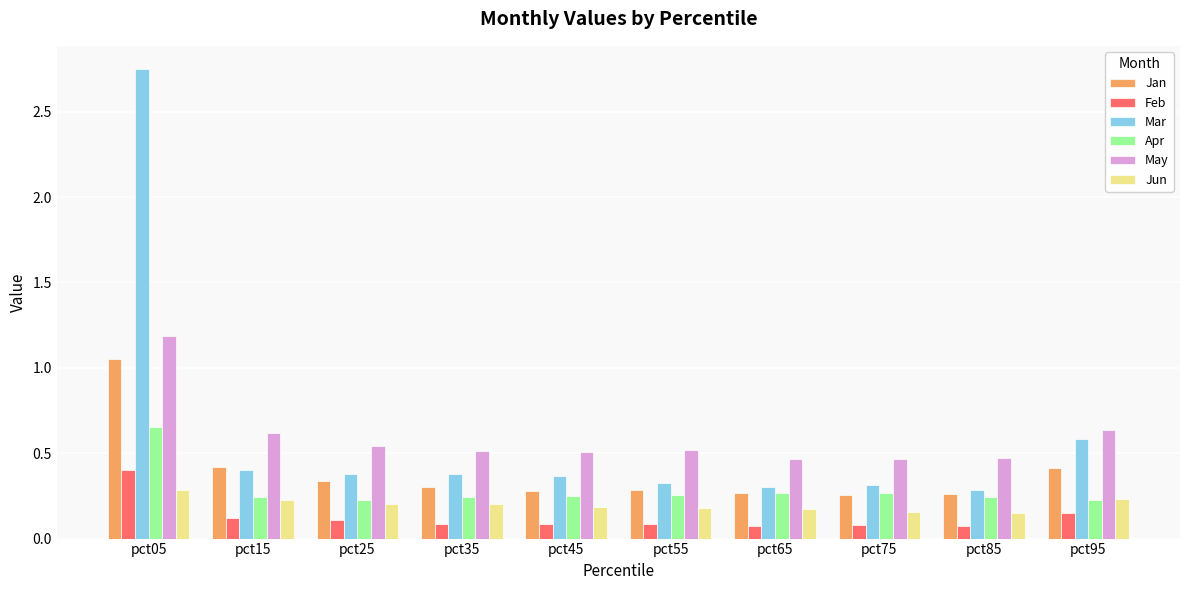

The value of Apr at pct65 is 0.5. True or false?

False